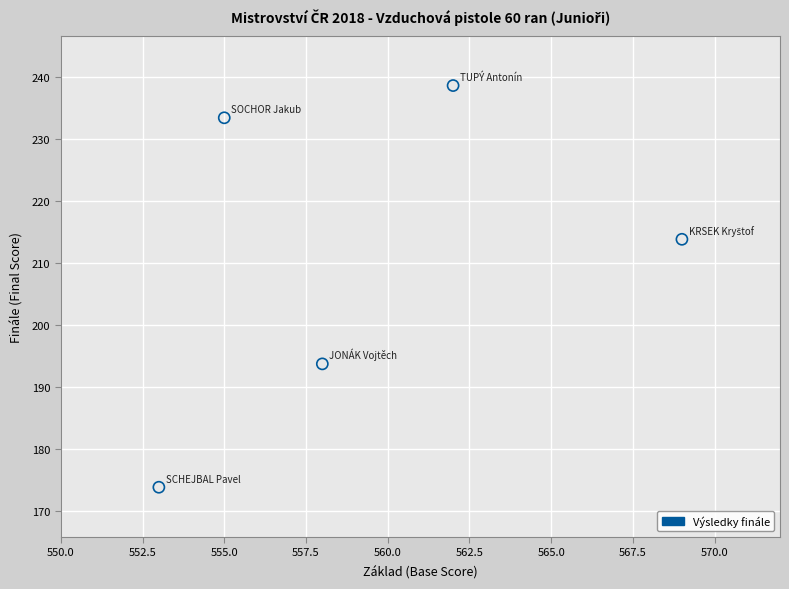

What Y value in the scatter plot is closest to 206?

213.9